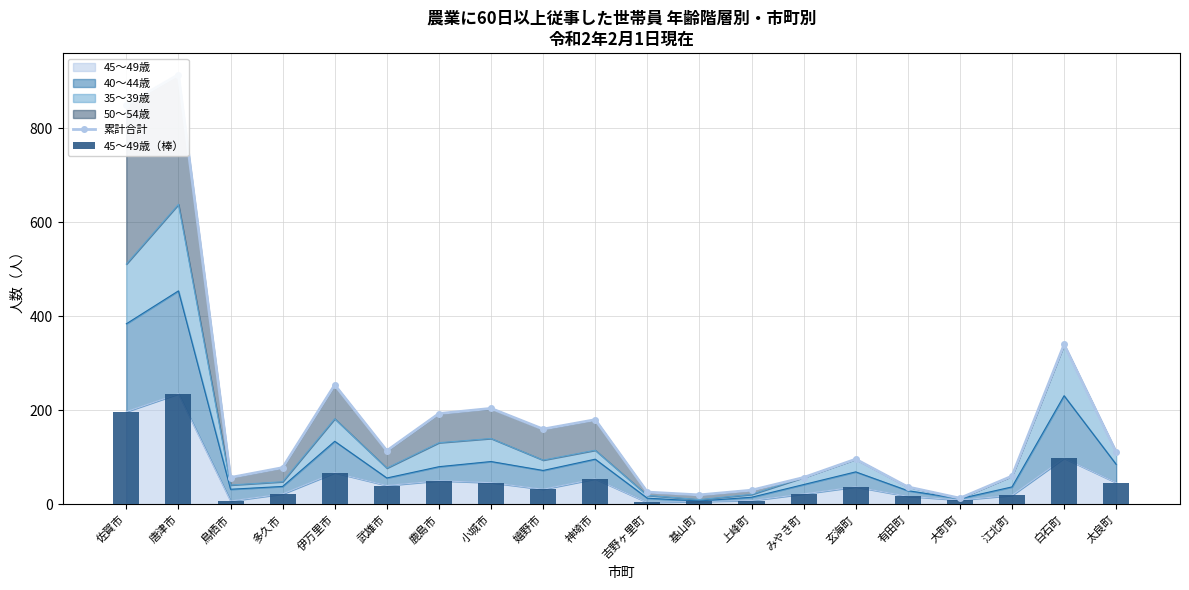

At which category is the sum across all series the highest?

唐津市